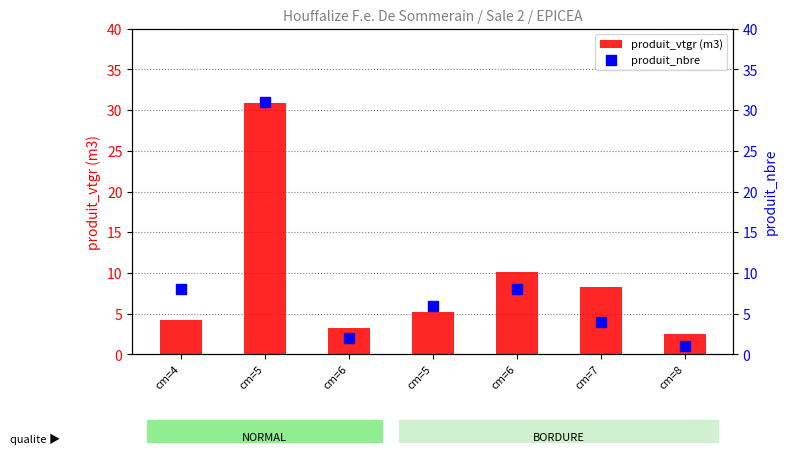

At how many categories does at least one series exceed 26?

1